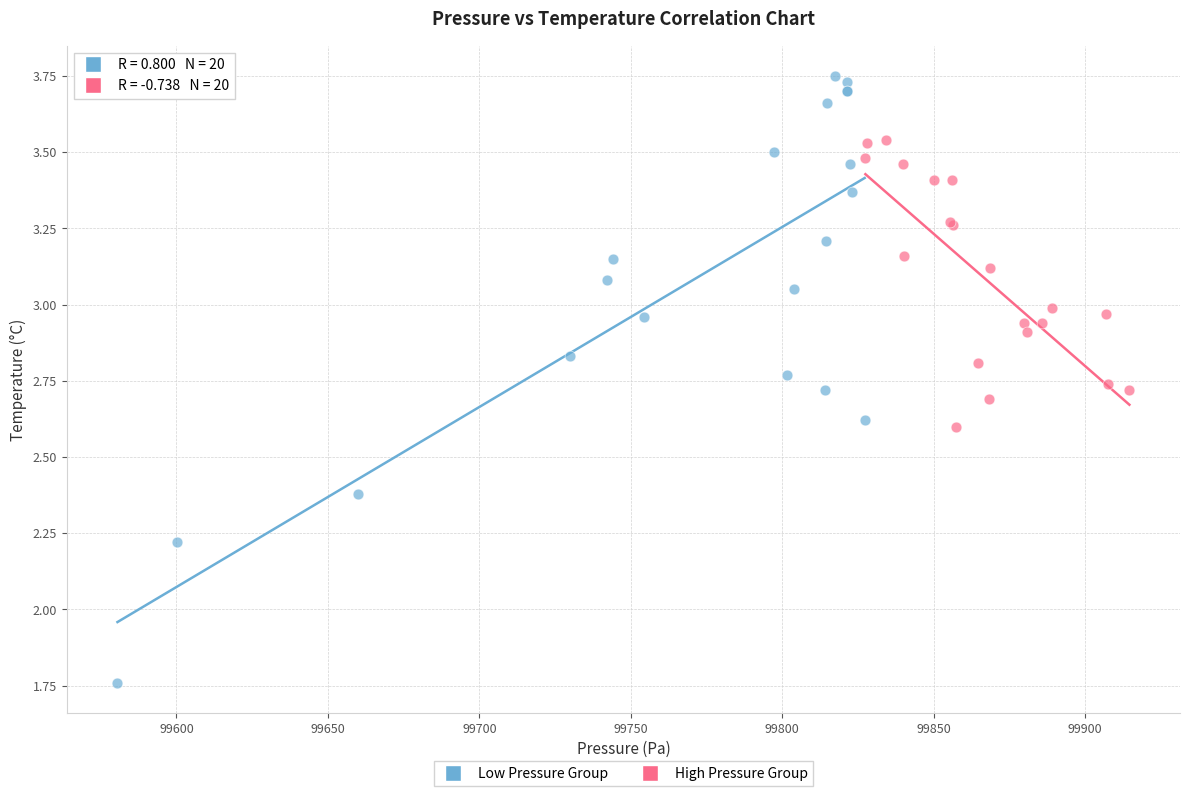

Which series contains the lowest Y value?

Low Pressure Group